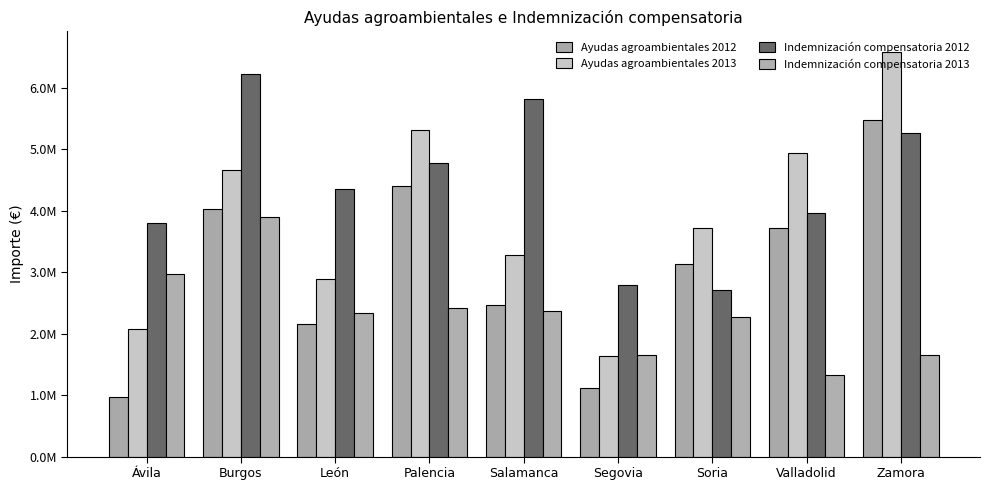

What are all the series names shown in the legend?

Ayudas agroambientales 2012, Ayudas agroambientales 2013, Indemnización compensatoria 2012, Indemnización compensatoria 2013